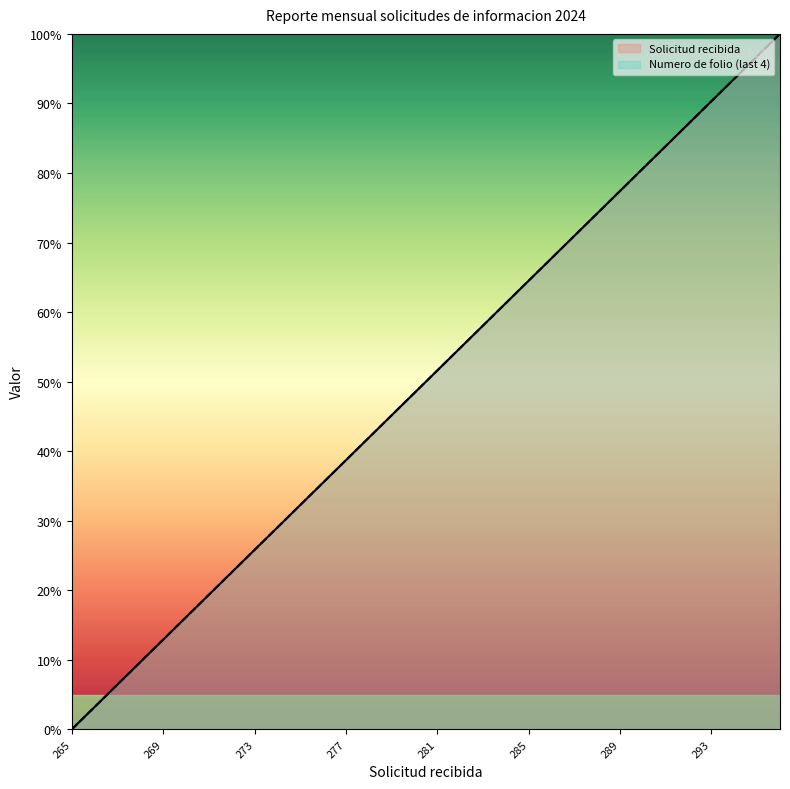

How many values in the Numero de folio (last 4) series are below 51?

16